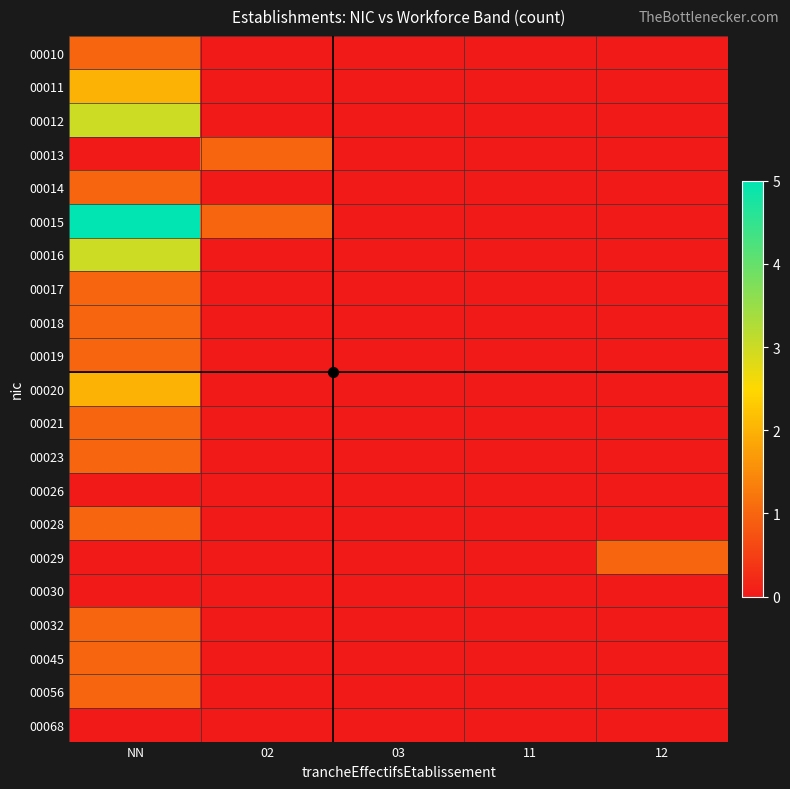

Which series changed the most between NN and 11?

00015